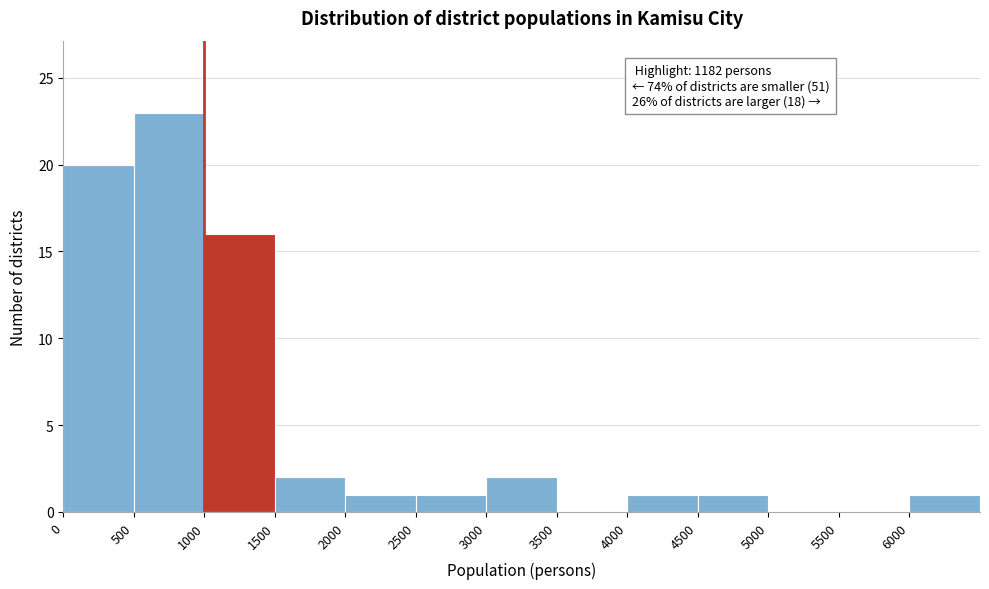

Which range on the x-axis has the tallest bar?

500 to 1000